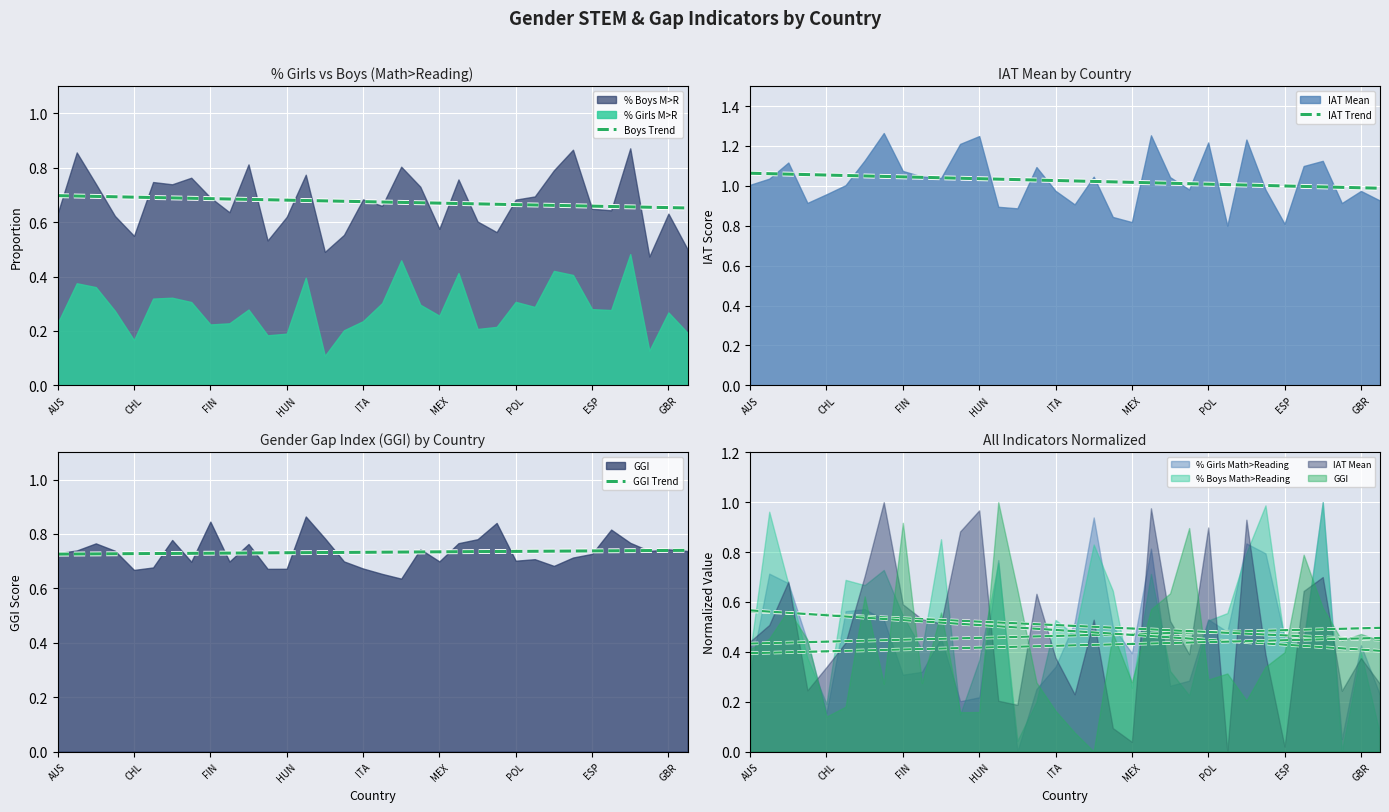

Rank the series by their average value, from highest to lowest.

IAT Trend, GGI Trend, Boys Trend